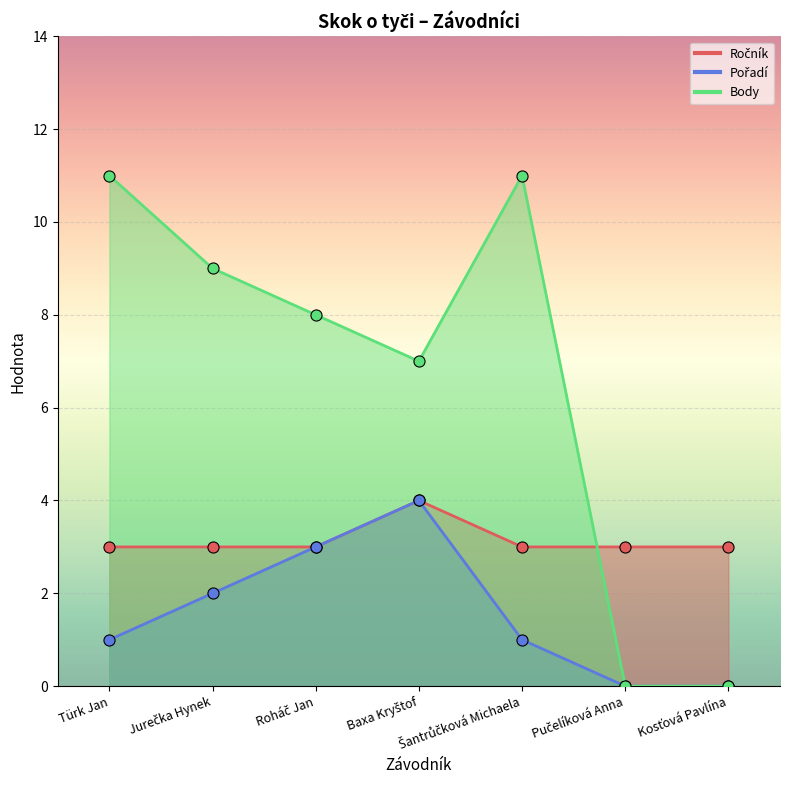

What is the value of the Pořadí point at the 1st from the left?

1